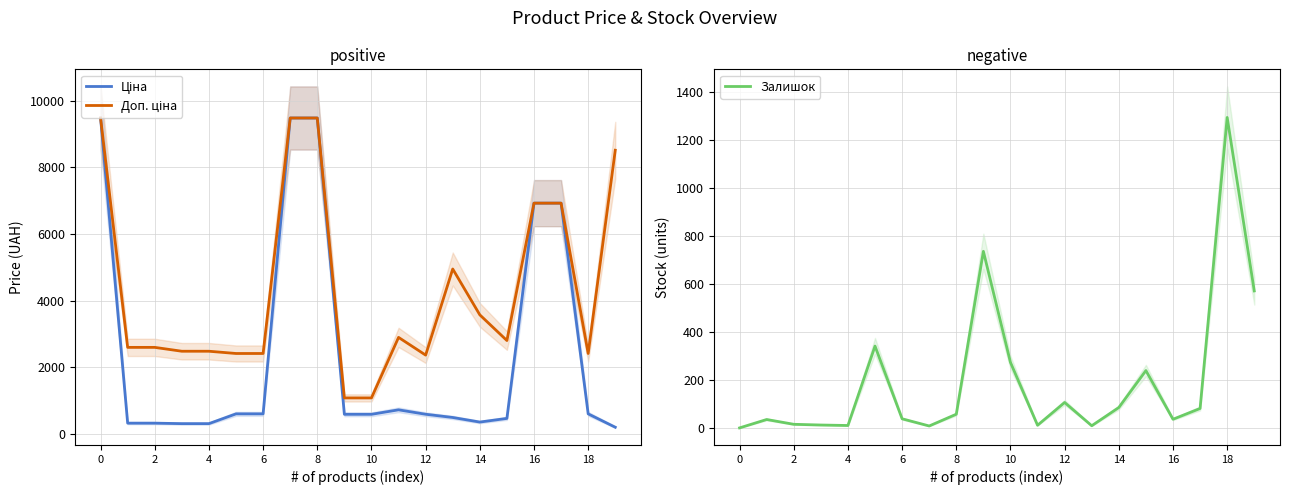

What is the maximum value for Залишок?

1294